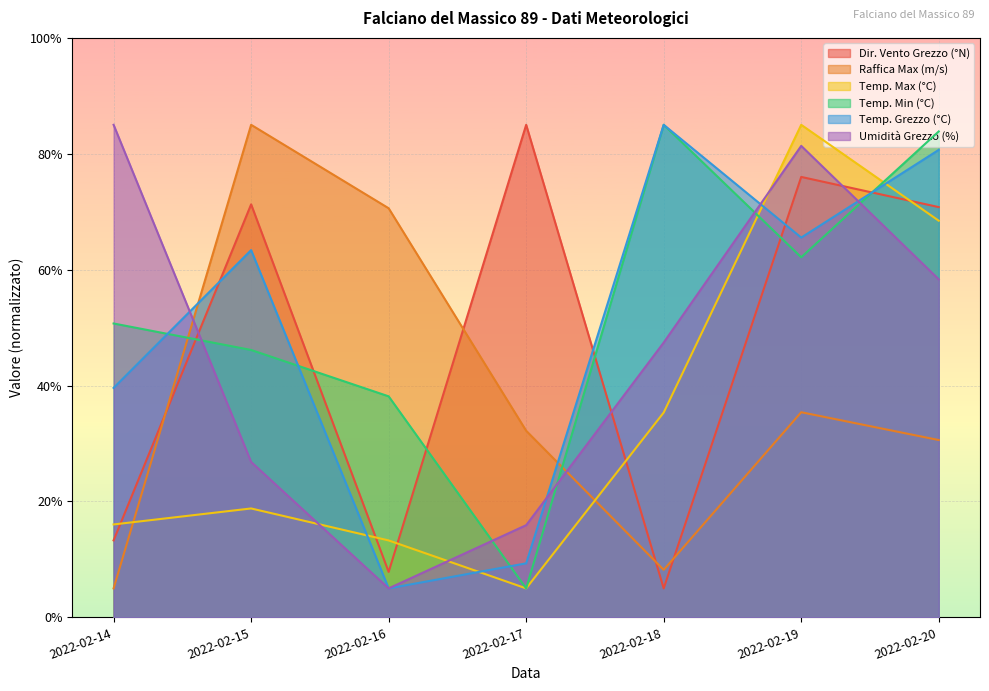

Which series changed the most between 2022-02-15 and 2022-02-17?

Temp. Grezzo (°C)